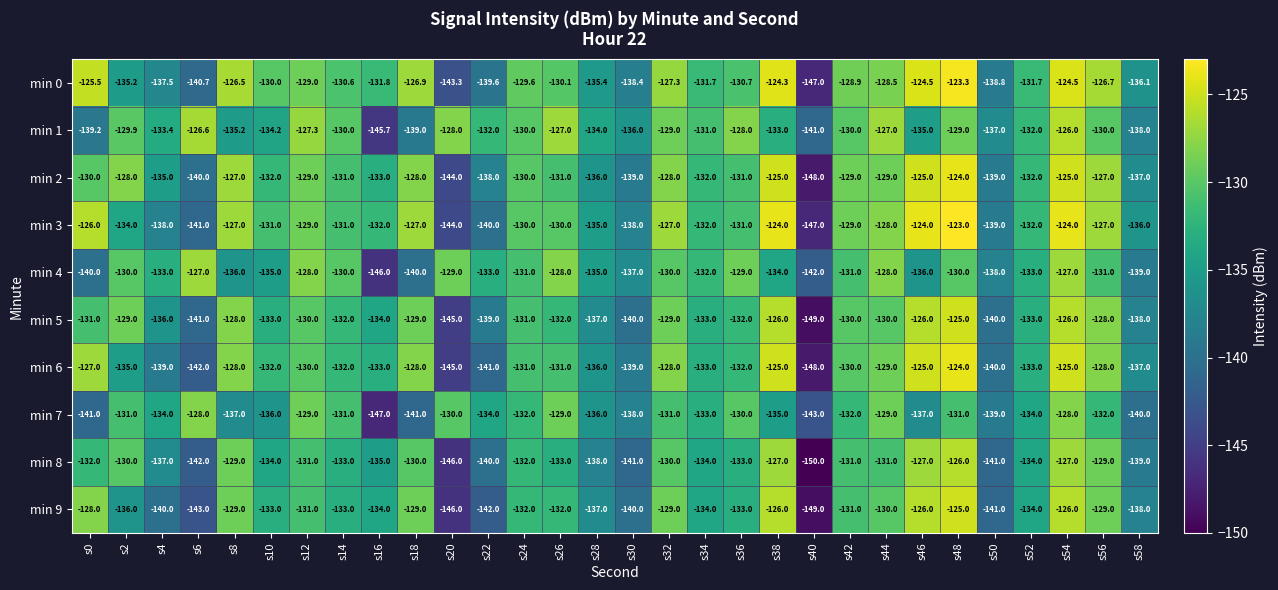

What is the spread (max minus min) of values at s22?

10.0